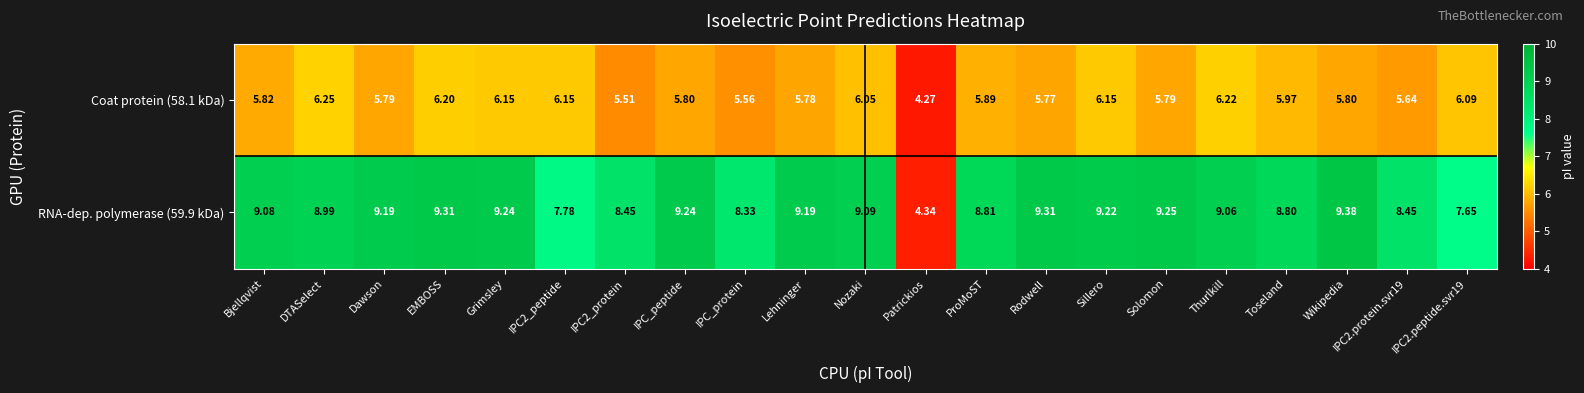

Which category has the highest value in the RNA-dep. polymerase (59.9 kDa) series?

Wikipedia